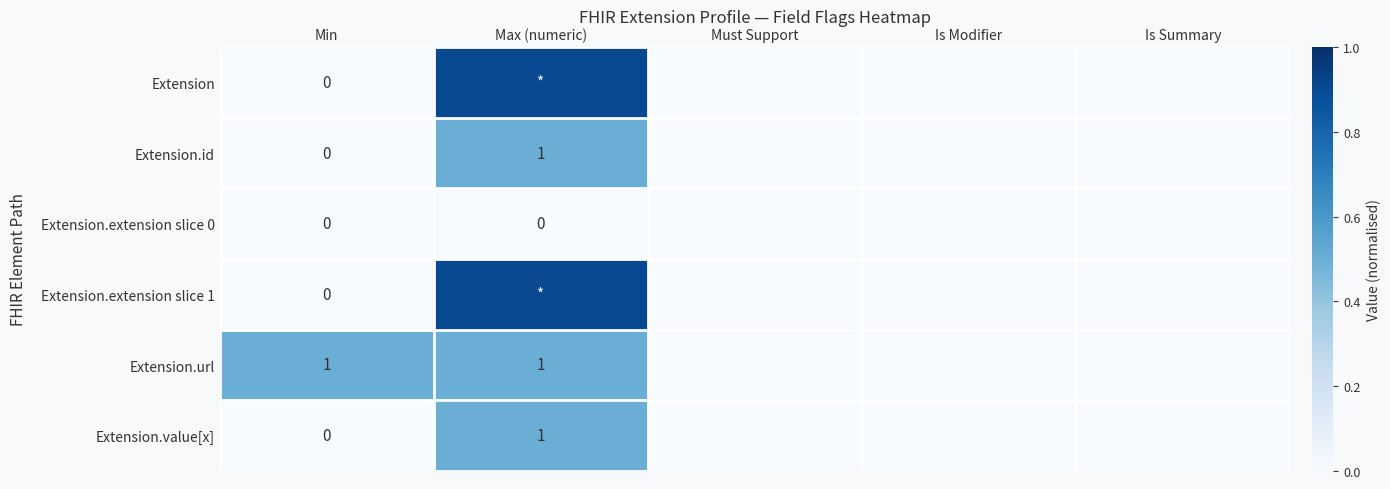

What is the total value across all series at Min?

1.0